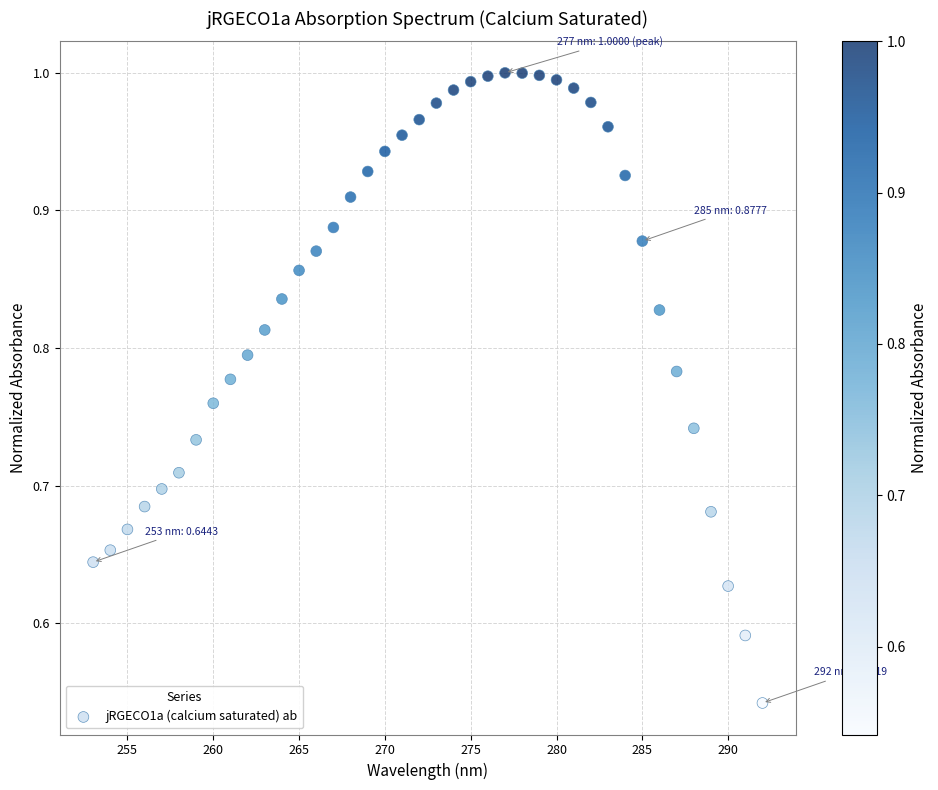

What is the range of X values (max minus min)?

39.0